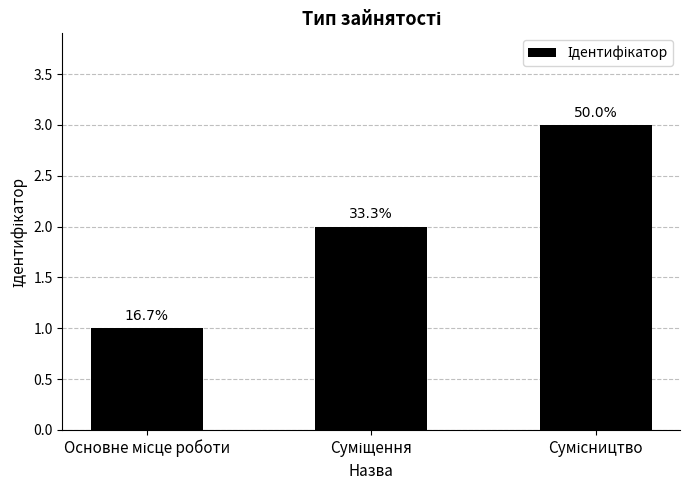

Does the chart contain any negative values?

No